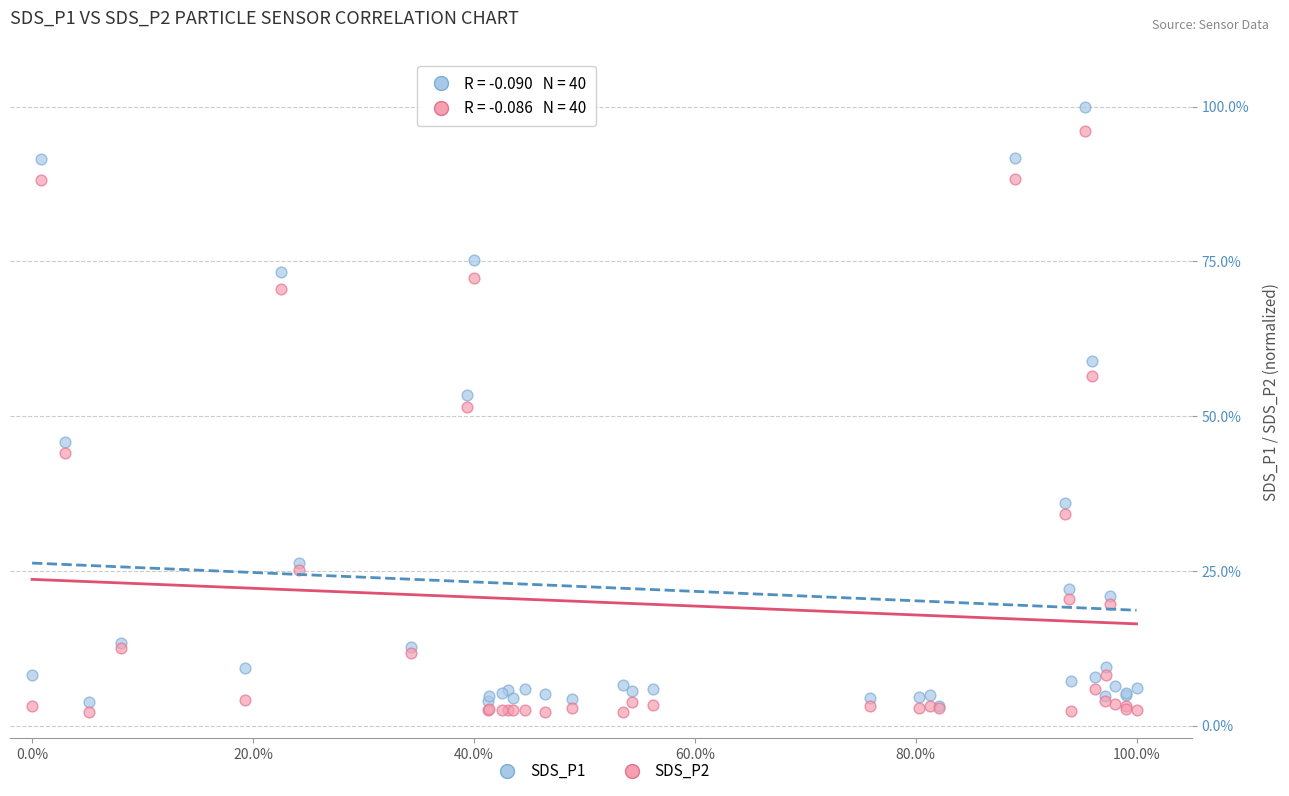

What are all the series names shown in the legend?

SDS_P1, SDS_P2